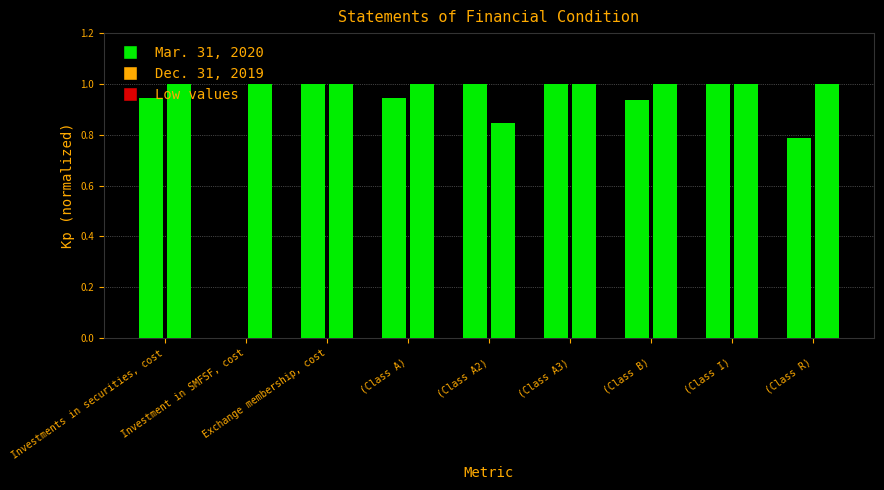

Rank the series at Investments in securities, cost from lowest to highest value.

Mar. 31, 2020, Dec. 31, 2019